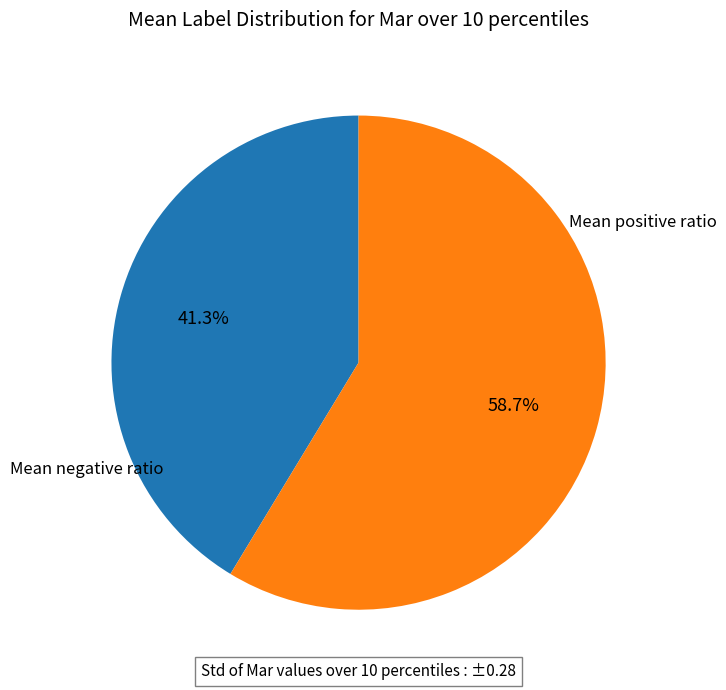

Is there a majority slice in this chart?

Yes